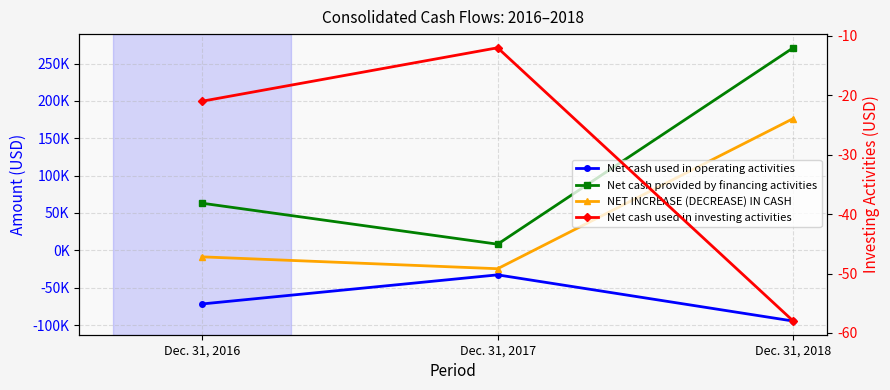

At which category does the chart reach its minimum across all series?

Dec. 31, 2018